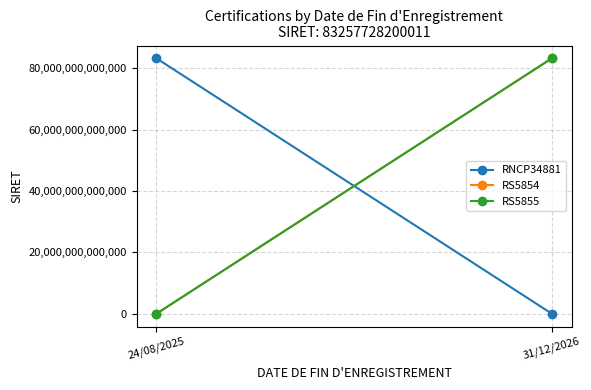

What is the spread (max minus min) of values at 31/12/2026?

83257728200011